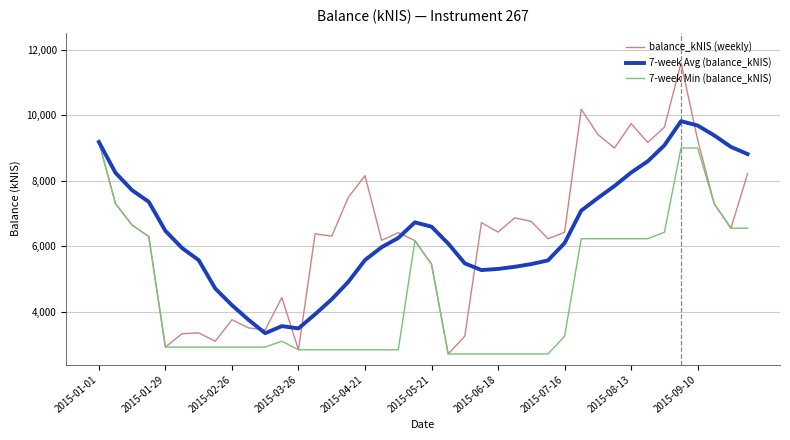

Does the chart have visible grid lines?

Yes